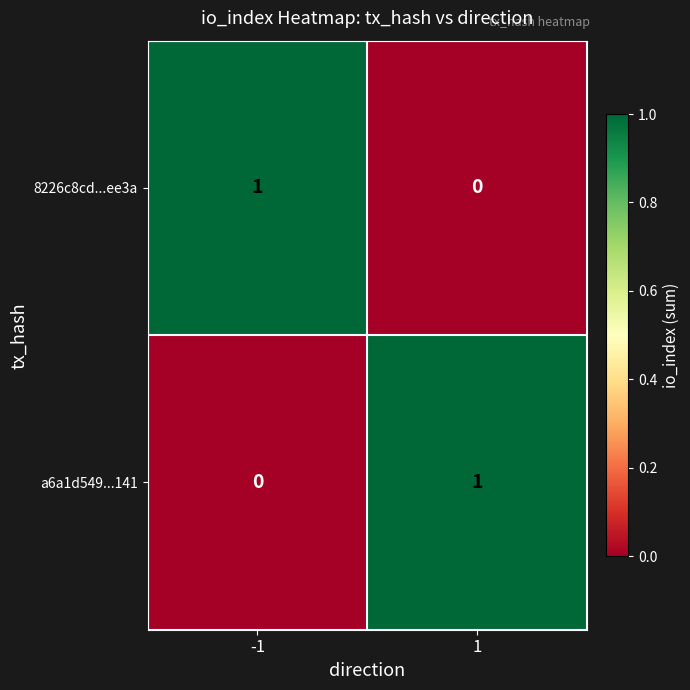

Reading right to left, what are all the values shown in this chart?

8226c8cd...ee3a: 1=0	-1=1
a6a1d549...141: 1=1	-1=0